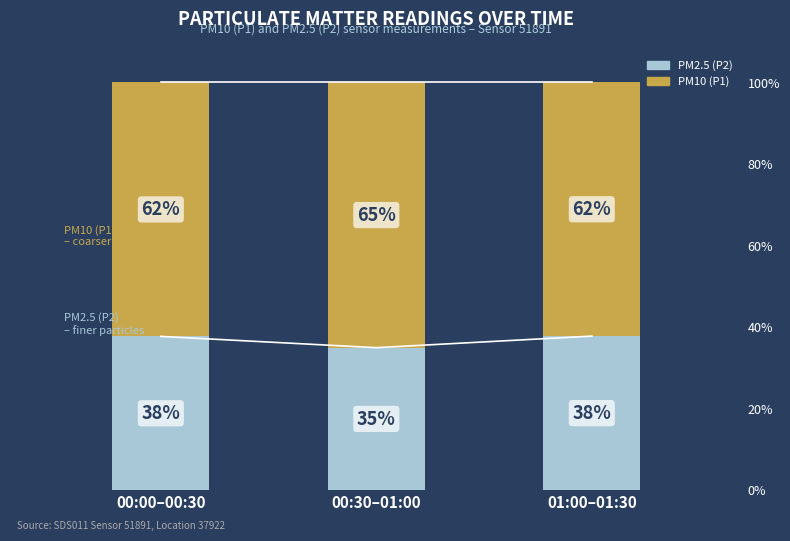

What is the label of the 1st bar from the left?

00:00–00:30